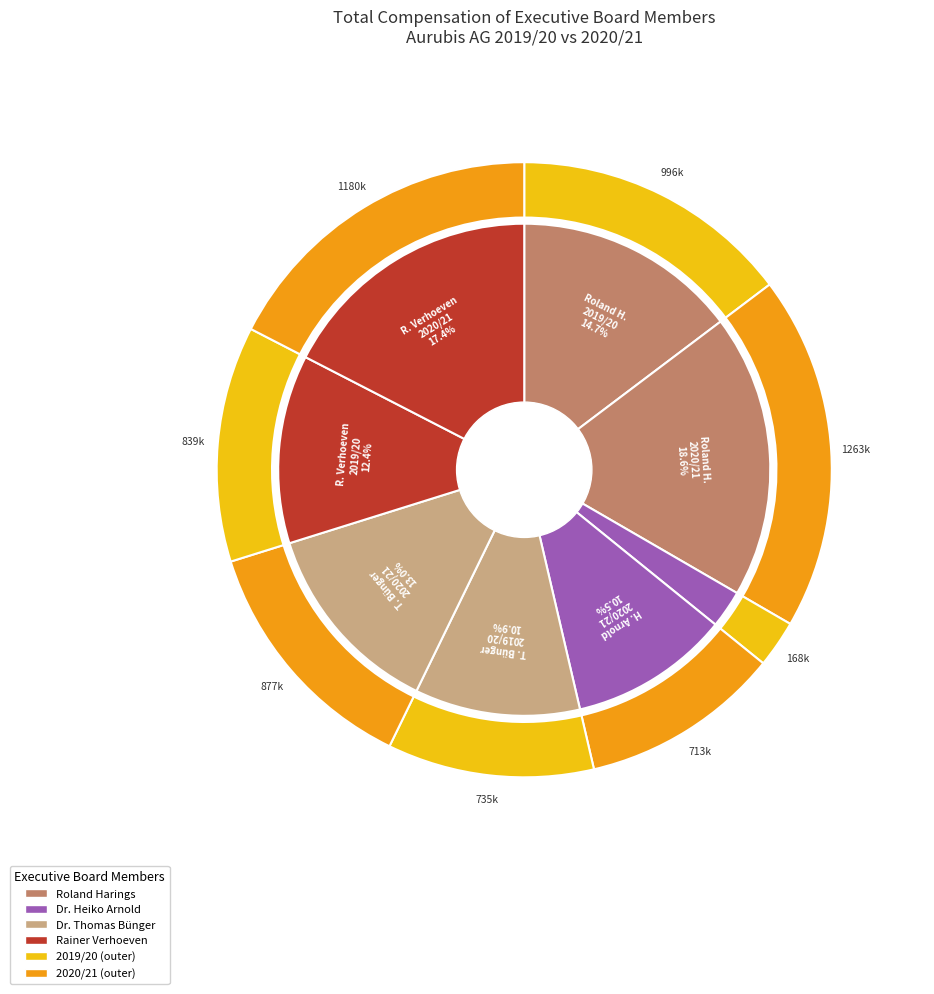

What is the largest slice in the pie chart?

Roland Harings
2020/21